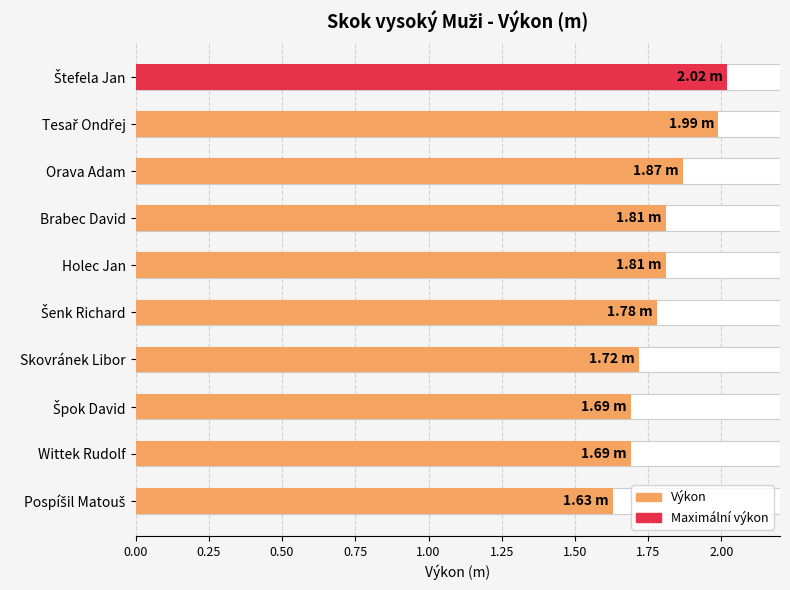

The value at Brabec David is 1.0. True or false?

False